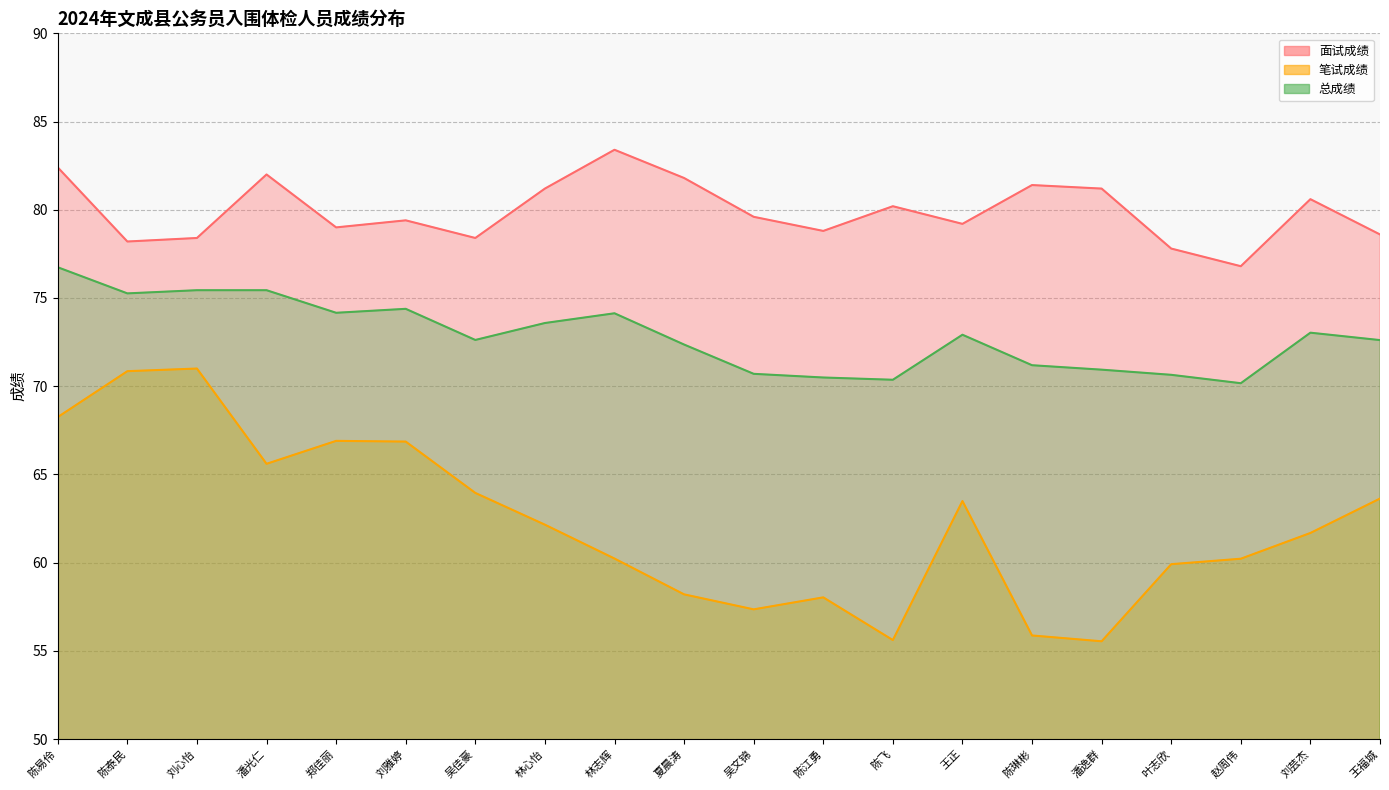

Reading left to right, list all the values displayed in this chart.

面试成绩: 82.4	78.2	78.4	82.0	79.0	79.4	78.4	81.2	83.4	81.8	79.6	78.8	80.2	79.2	81.4	81.2	77.8	76.8	80.6	78.6
笔试成绩: 68.2	70.8	71.0	65.6	66.9	66.9	64.0	62.1	60.2	58.2	57.4	58.0	55.6	63.5	55.9	55.5	59.9	60.2	61.7	63.6
总成绩: 76.7	75.3	75.4	75.4	74.2	74.4	72.6	73.6	74.1	72.4	70.7	70.5	70.4	72.9	71.2	70.9	70.6	70.2	73.0	72.6